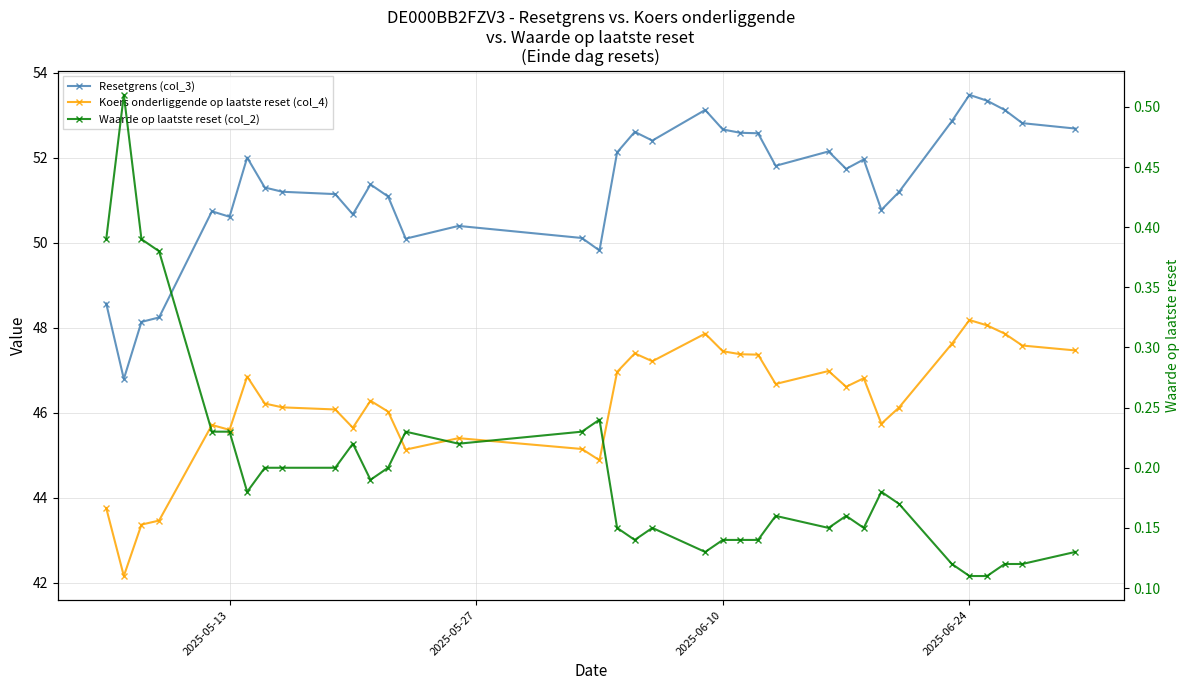

How many interior local peaks does the Waarde op laatste reset (col_2) series have?

8